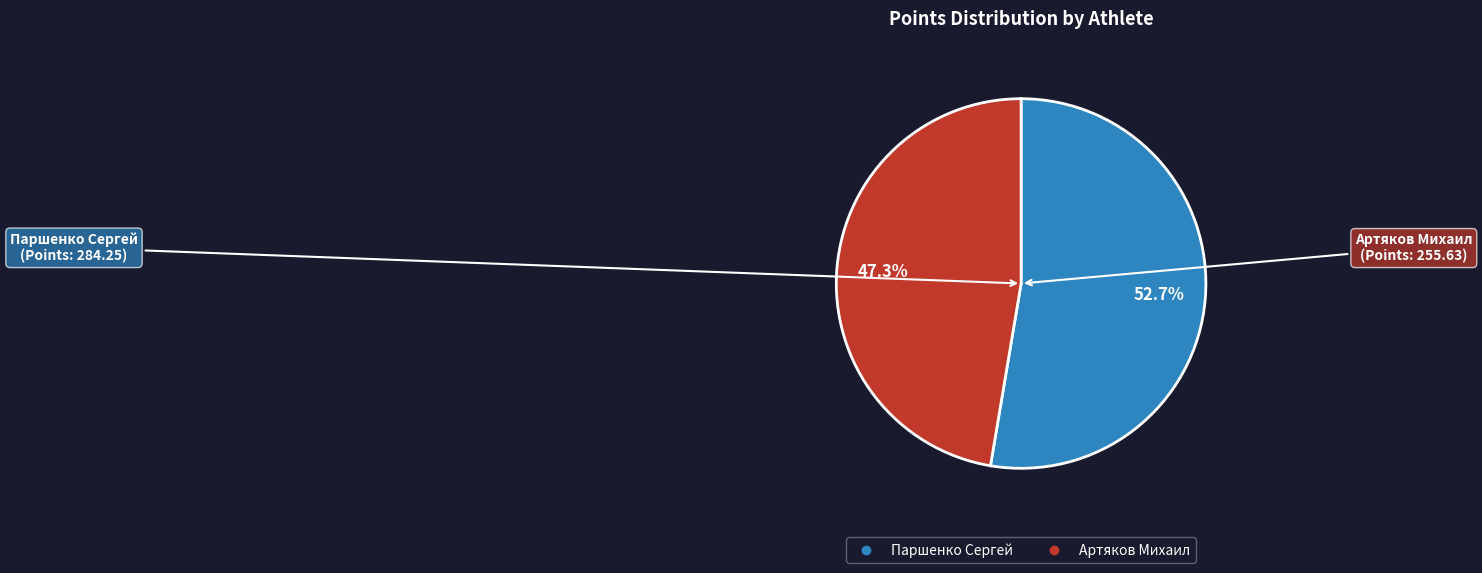

Does any single category account for the majority?

Yes